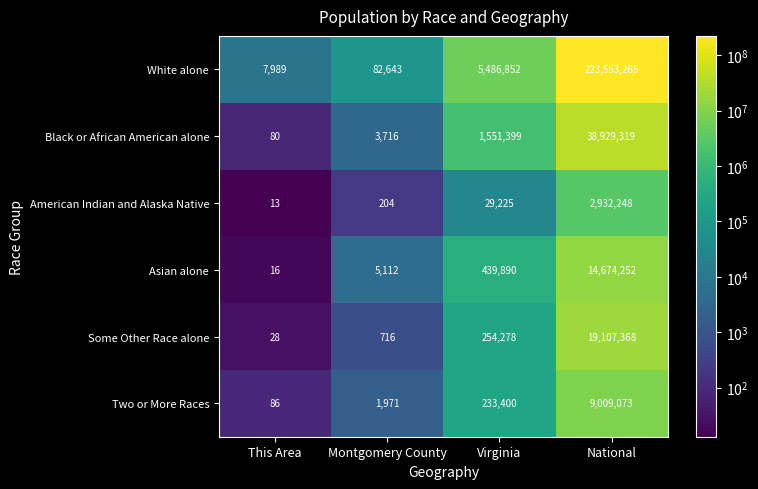

At Montgomery County, list the series in order from largest to smallest.

White alone, Asian alone, Black or African American alone, Two or More Races, Some Other Race alone, American Indian and Alaska Native